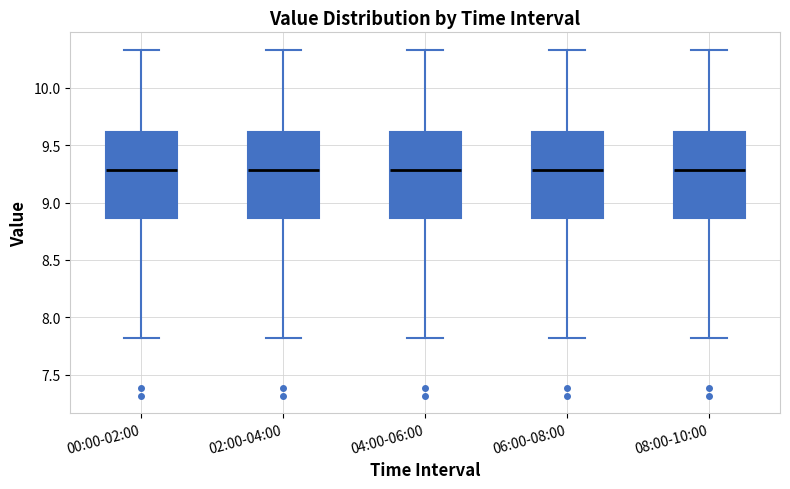

Reading left to right, read every box against the y-axis: the position of its median line, the range the box covers, and the ends of its whiskers. The values are not printed on the chart, so give them approximately, as read against the axis.

00:00-02:00: median 9.30, box 8.85 to 9.60, whiskers 7.80 to 10.35
02:00-04:00: median 9.30, box 8.85 to 9.60, whiskers 7.80 to 10.35
04:00-06:00: median 9.30, box 8.85 to 9.60, whiskers 7.80 to 10.35
06:00-08:00: median 9.30, box 8.85 to 9.60, whiskers 7.80 to 10.35
08:00-10:00: median 9.30, box 8.85 to 9.60, whiskers 7.80 to 10.35